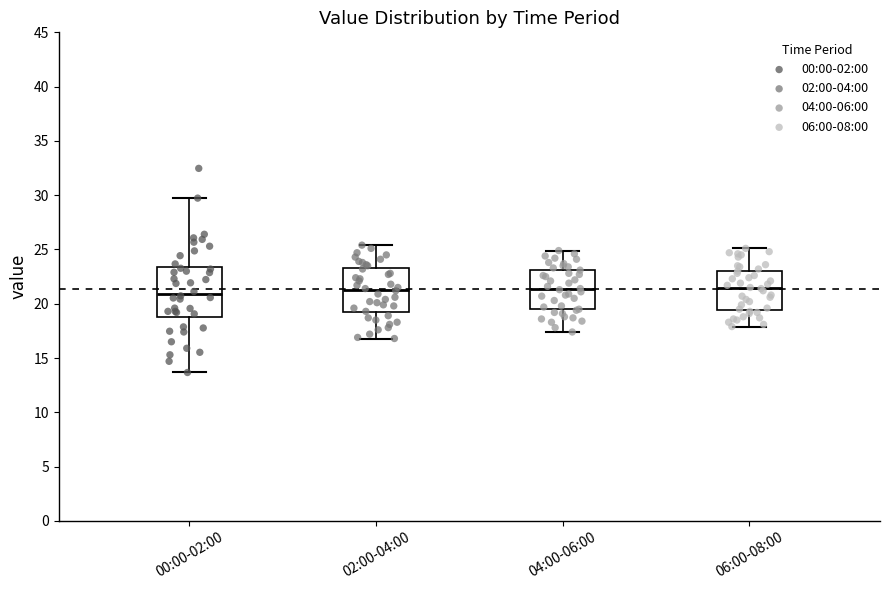

Where does the upper whisker of the box for 02:00-04:00 end on the y-axis? The values are not printed on the chart, so give them approximately, as read against the axis.

25.5